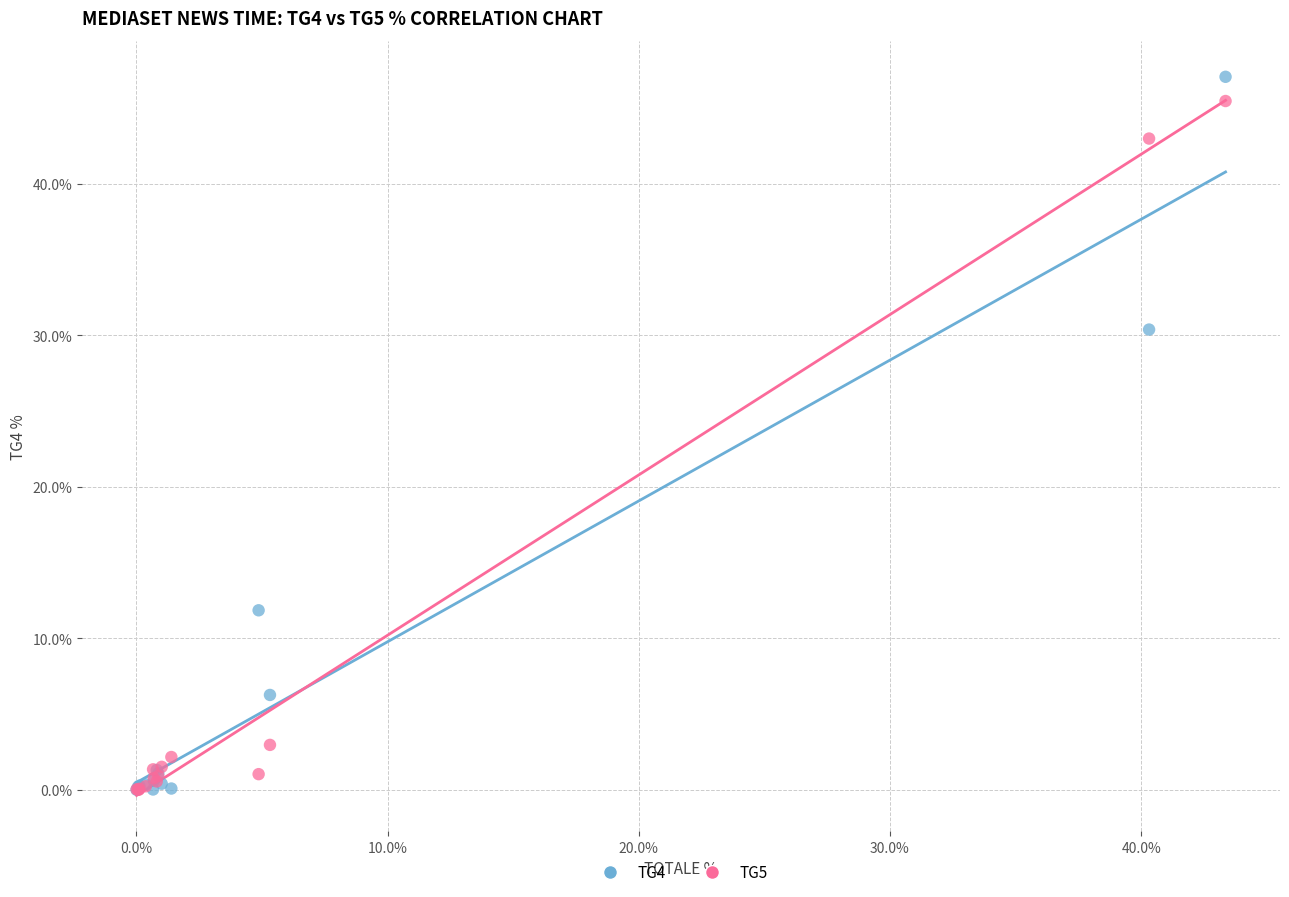

Across all series, what Y value is closest to 23?

30.4